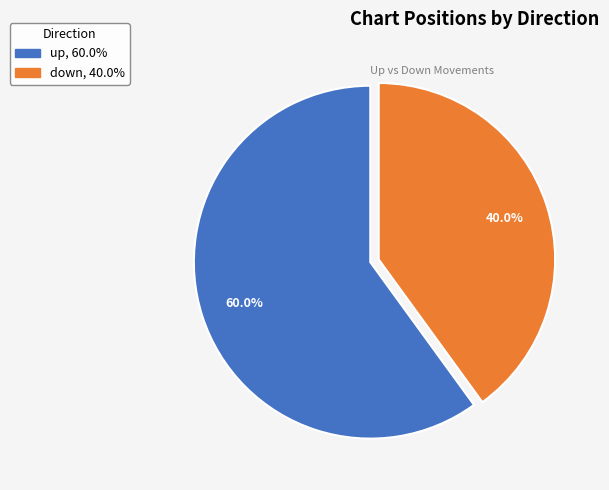

To the nearest percent, what is the difference between the largest and smallest slice percentages?

20%